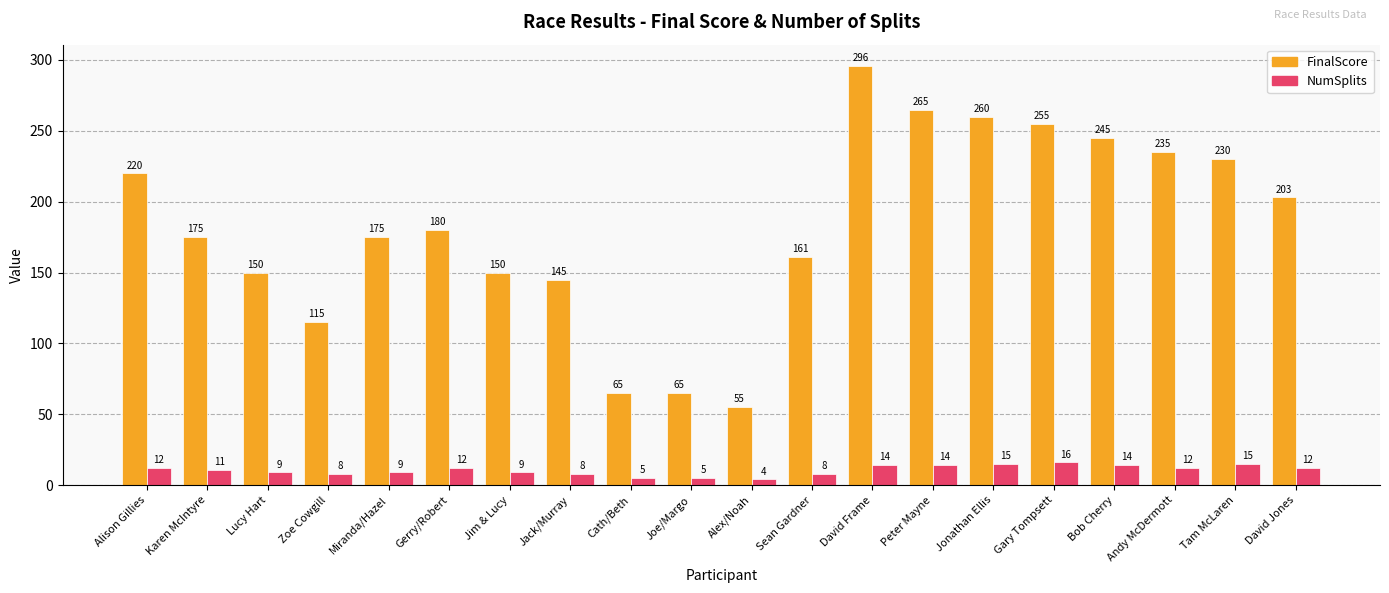

Reading left to right, transcribe all the data shown in this chart.

FinalScore: 220	175	150	115	175	180	150	145	65	65	55	161	296	265	260	255	245	235	230	203
NumSplits: 12	11	9	8	9	12	9	8	5	5	4	8	14	14	15	16	14	12	15	12